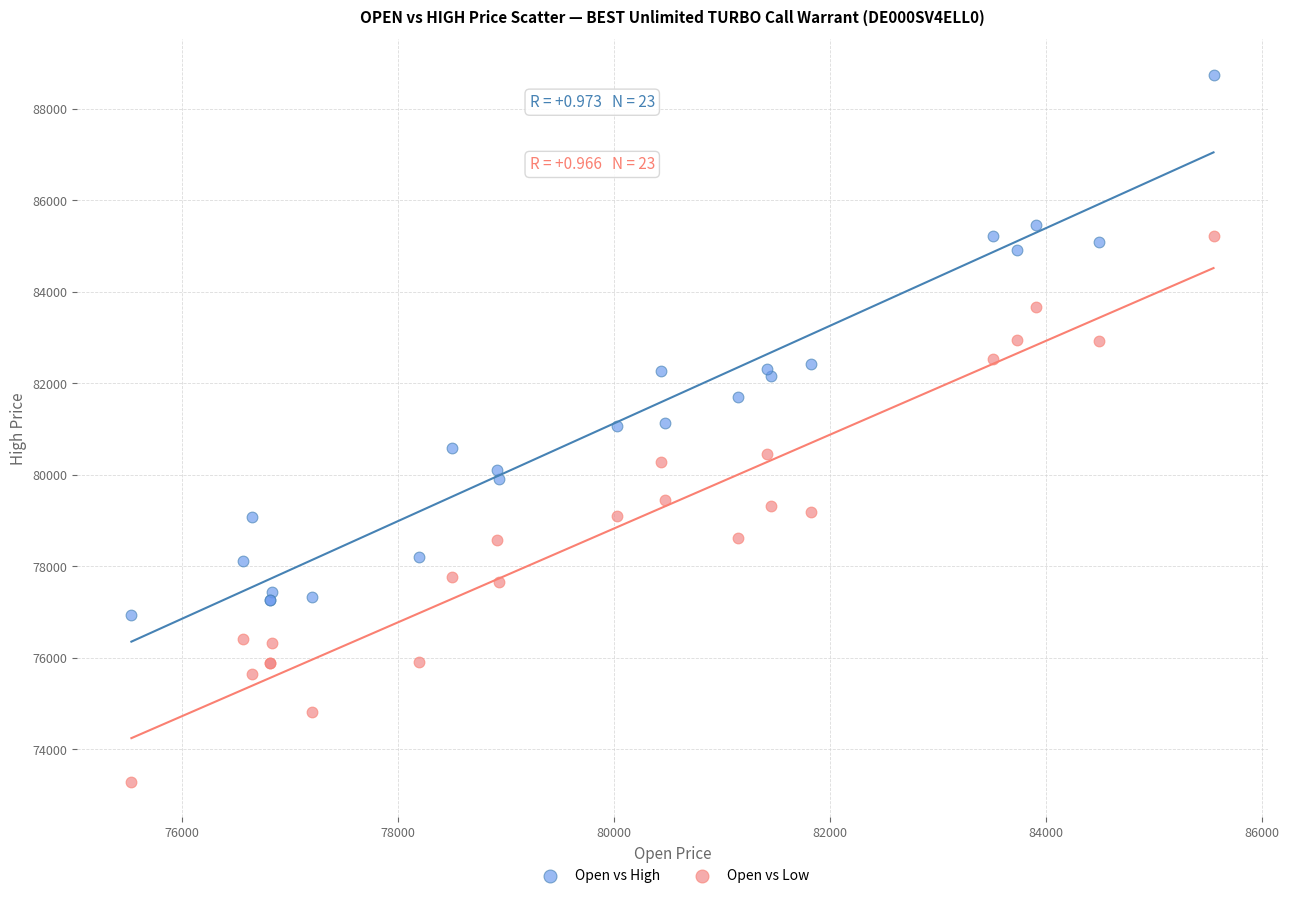

What is the X range (max minus min) for the scatter plot?

10020